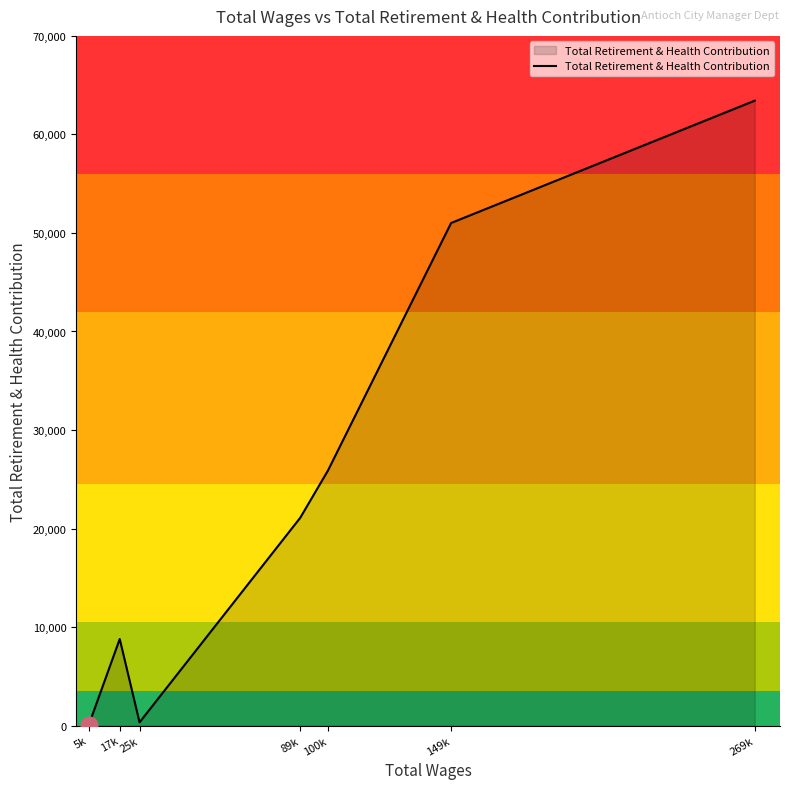

Where is the first local maximum?

17k